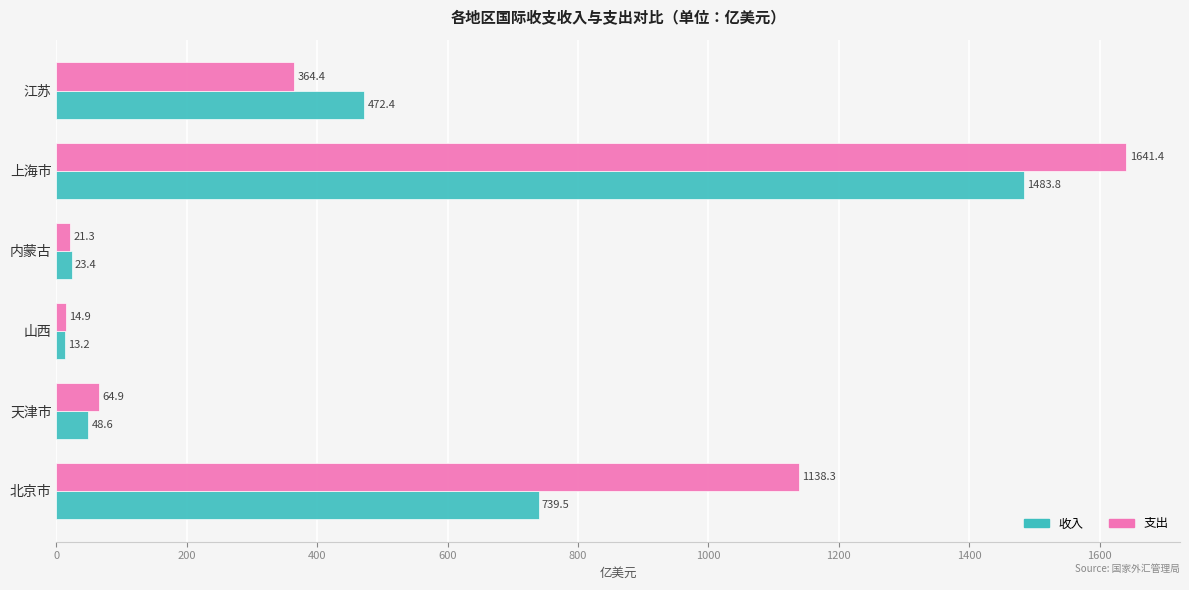

Rank the series at 天津市 from lowest to highest value.

收入, 支出